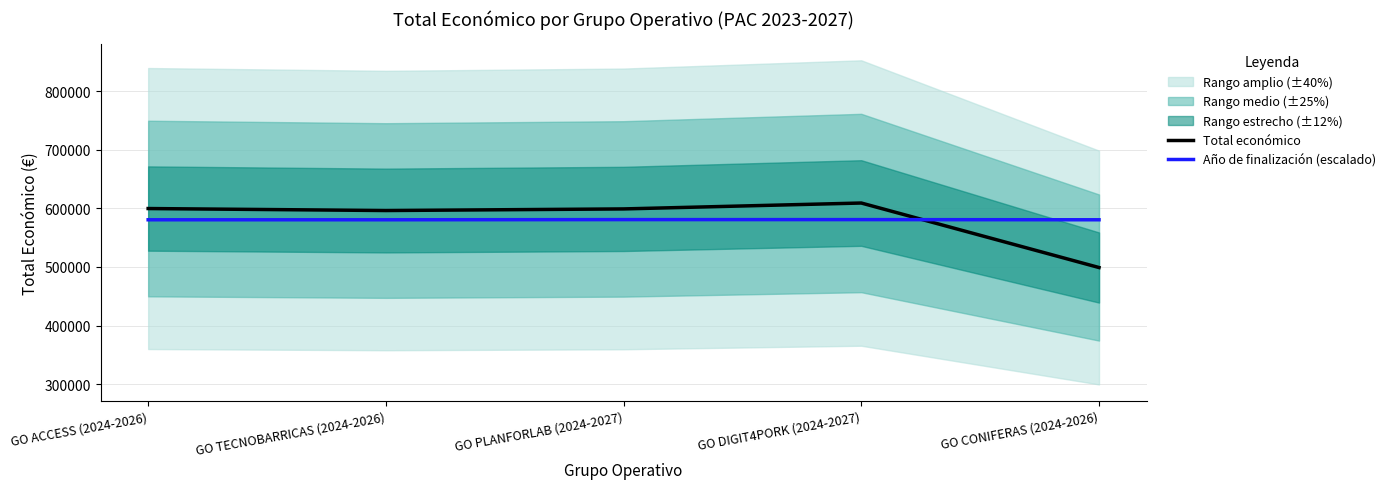

How many data points in Total económico are above 599134?

2